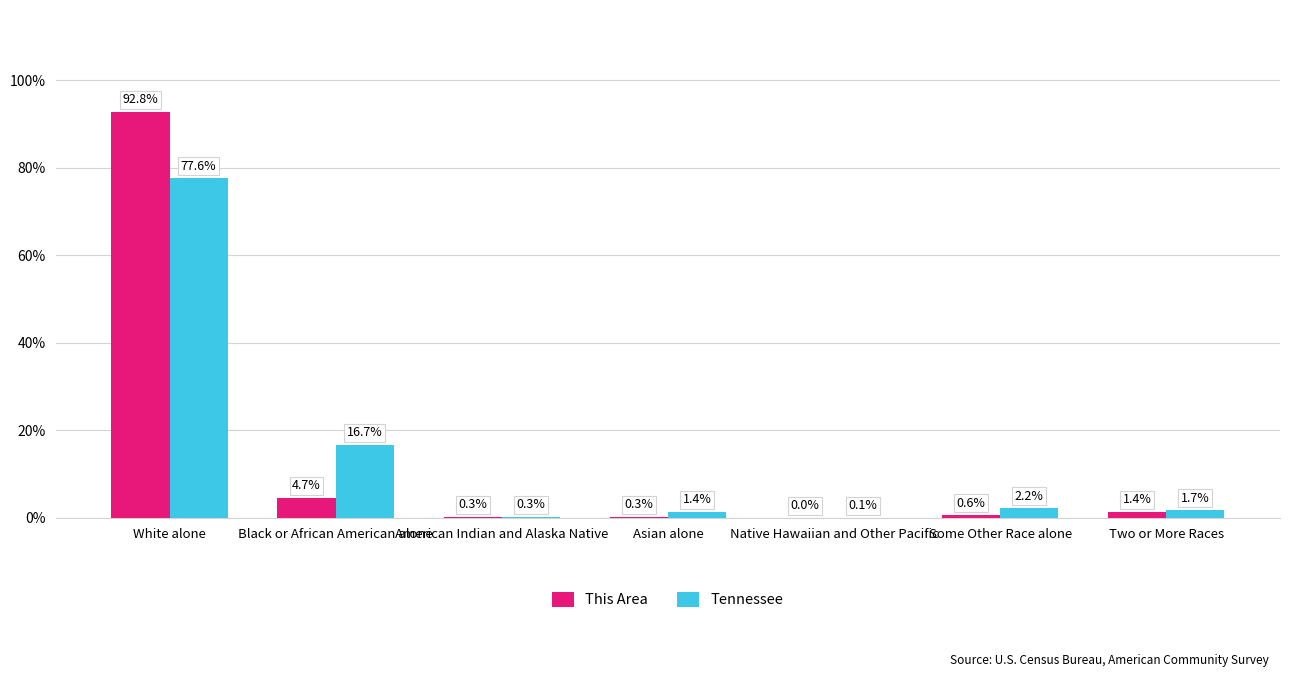

Is it true that Tennessee equals 2.2 at Some Other Race alone?

True